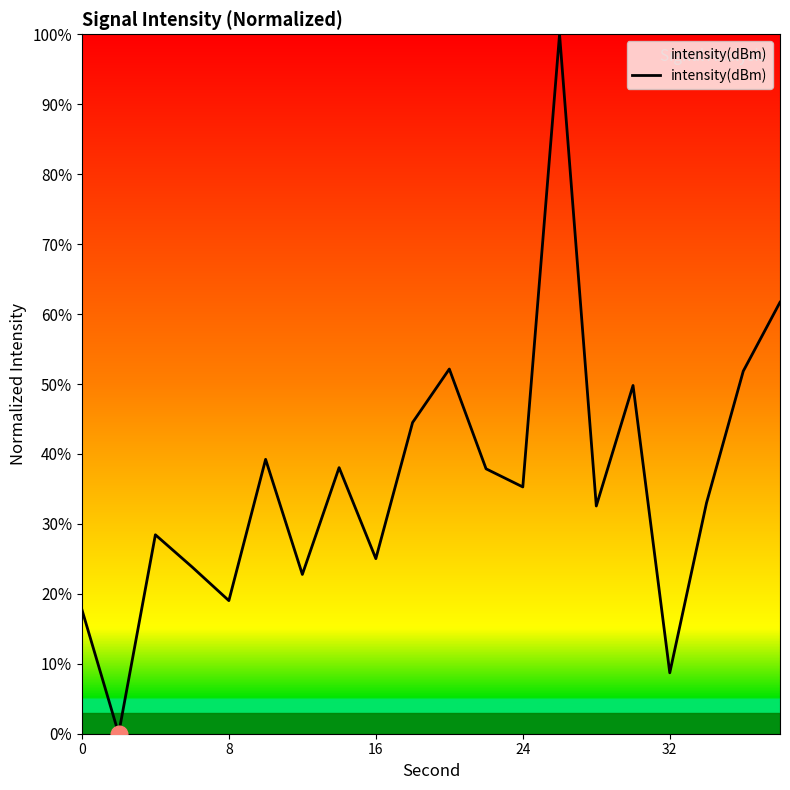

What is the maximum value shown in the chart?

100.0